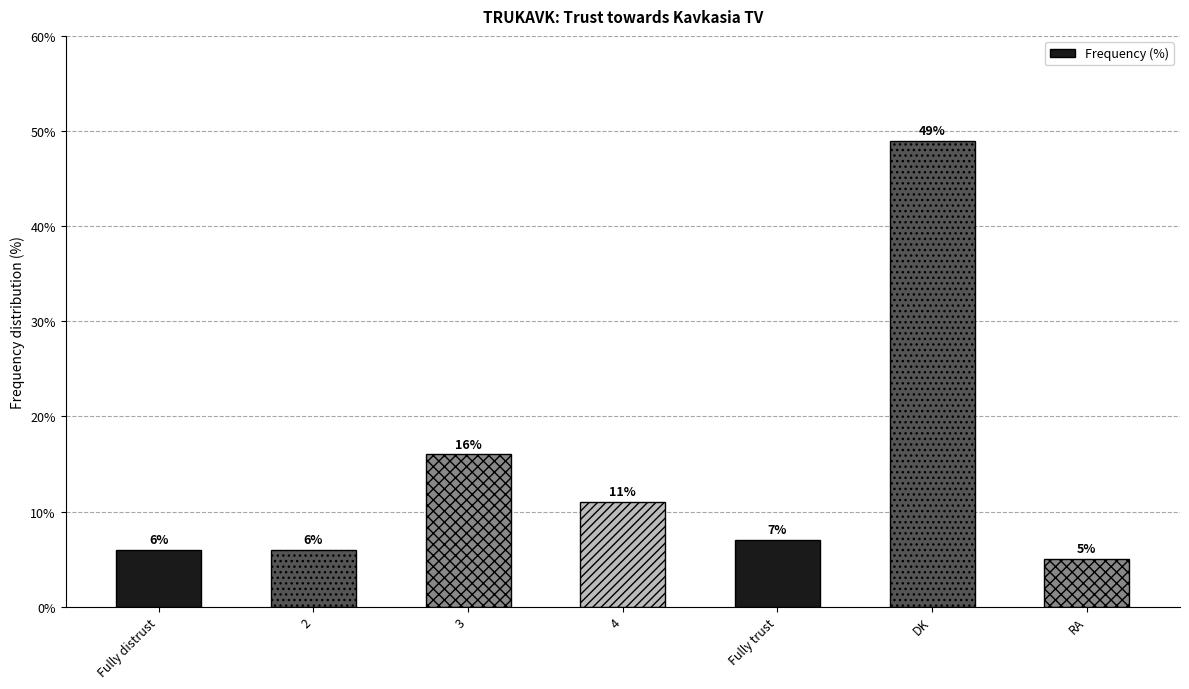

What is the difference between the second highest and second lowest values?

10